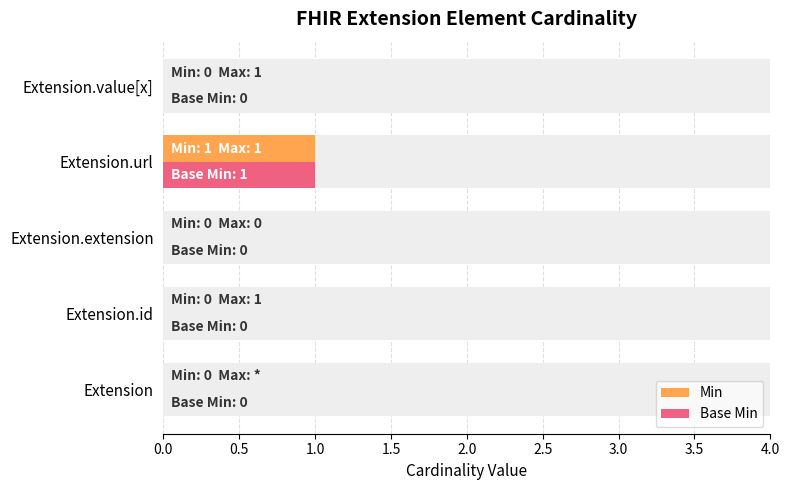

The value of Min at Extension.url is 1. True or false?

True